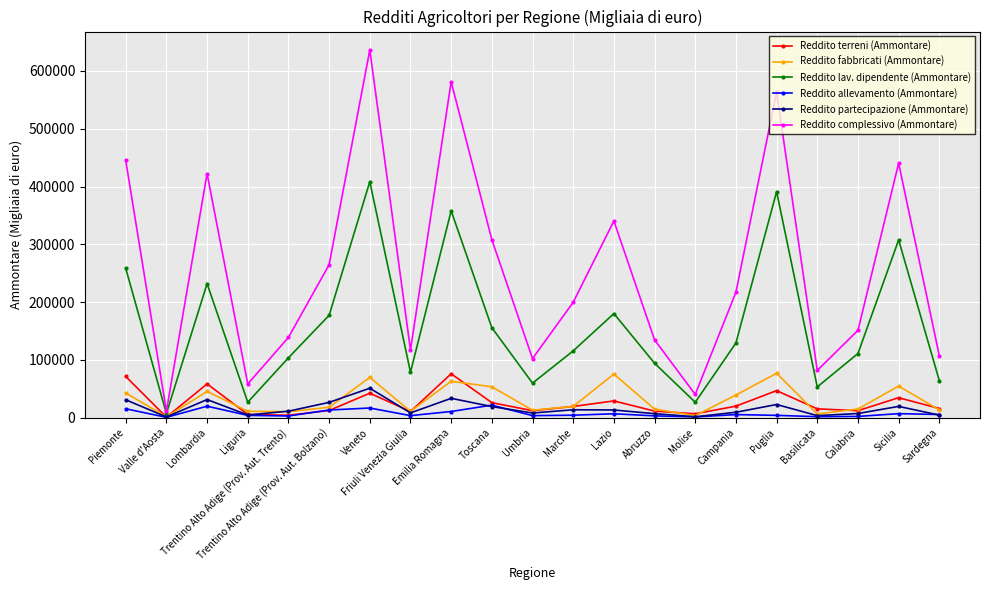

How many interior local peaks does the Reddito terreni (Ammontare) series have?

6